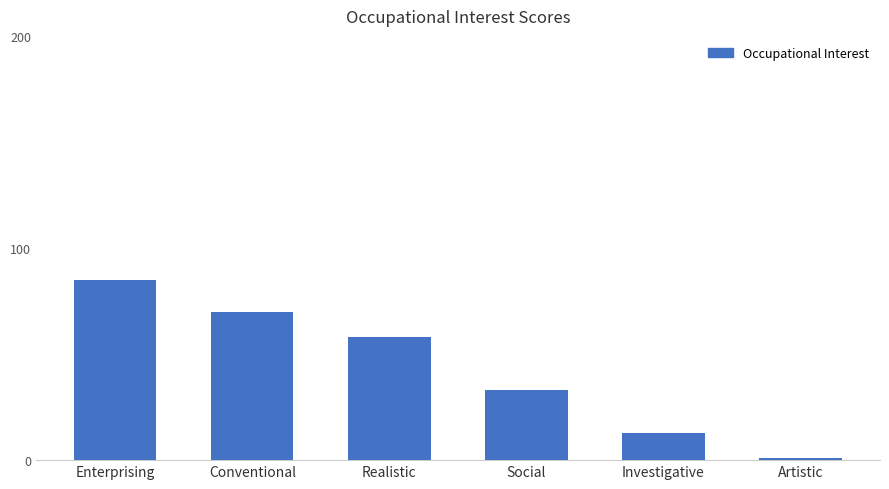

Is it true that the value at Investigative is 13?

True